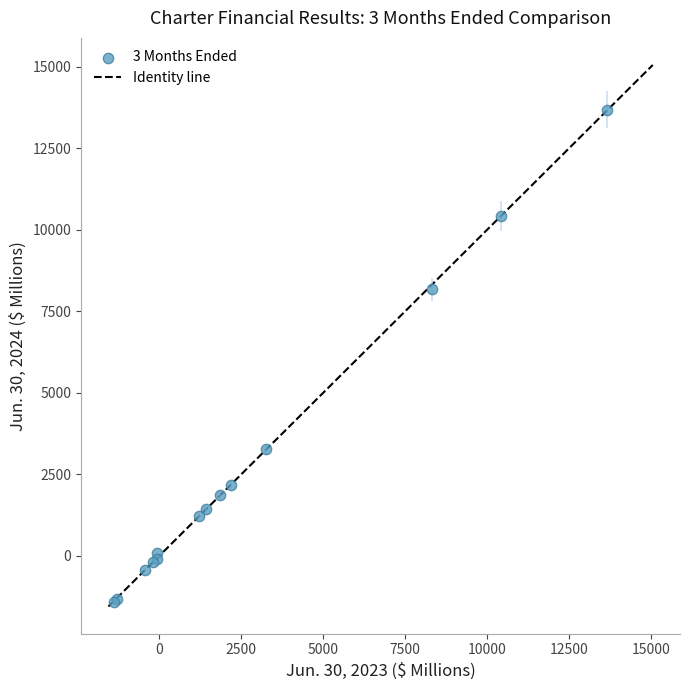

What Y value in the scatter plot is closest to 6136?

8173